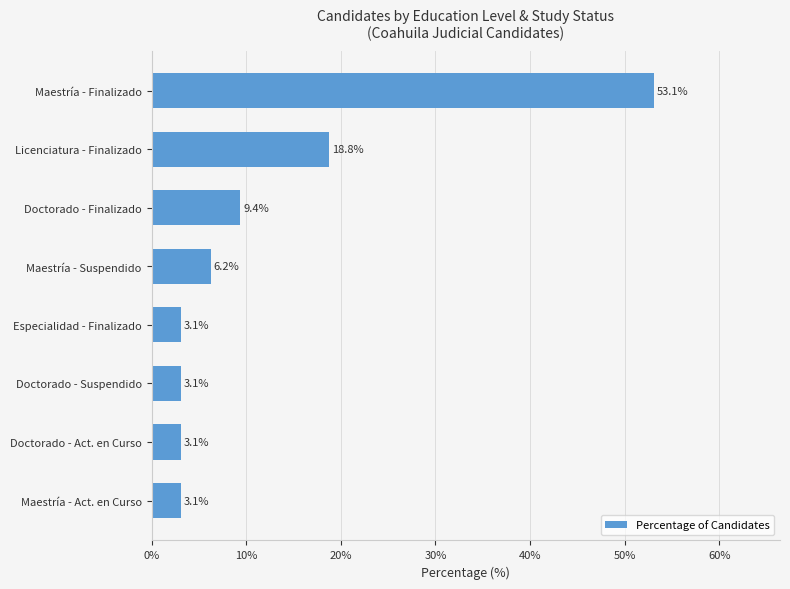

The value at Maestría - Finalizado is 53.1. True or false?

True